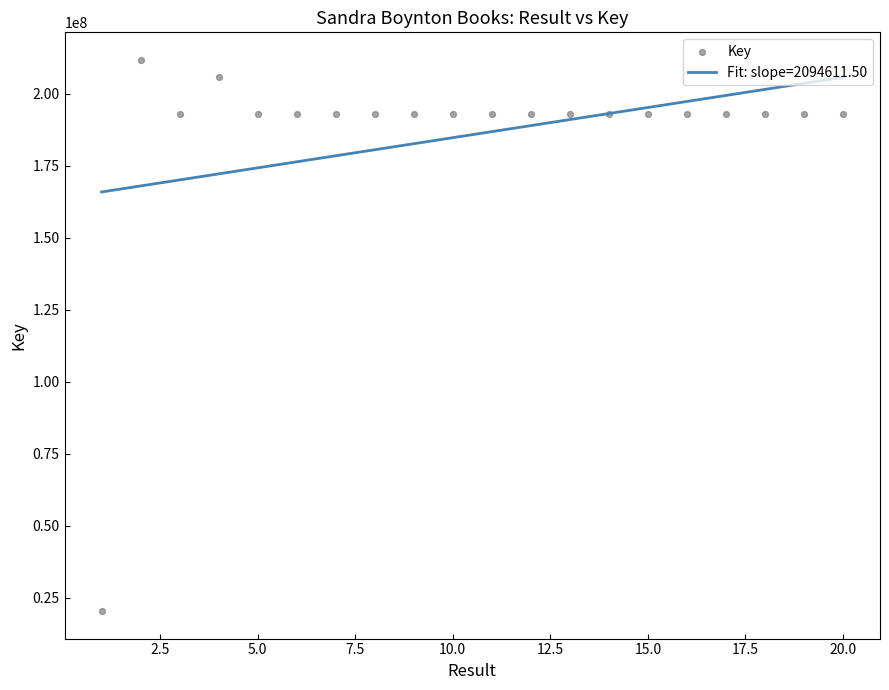

What is the highest value of the Fit: slope=2094611.50 series?

205659613.0